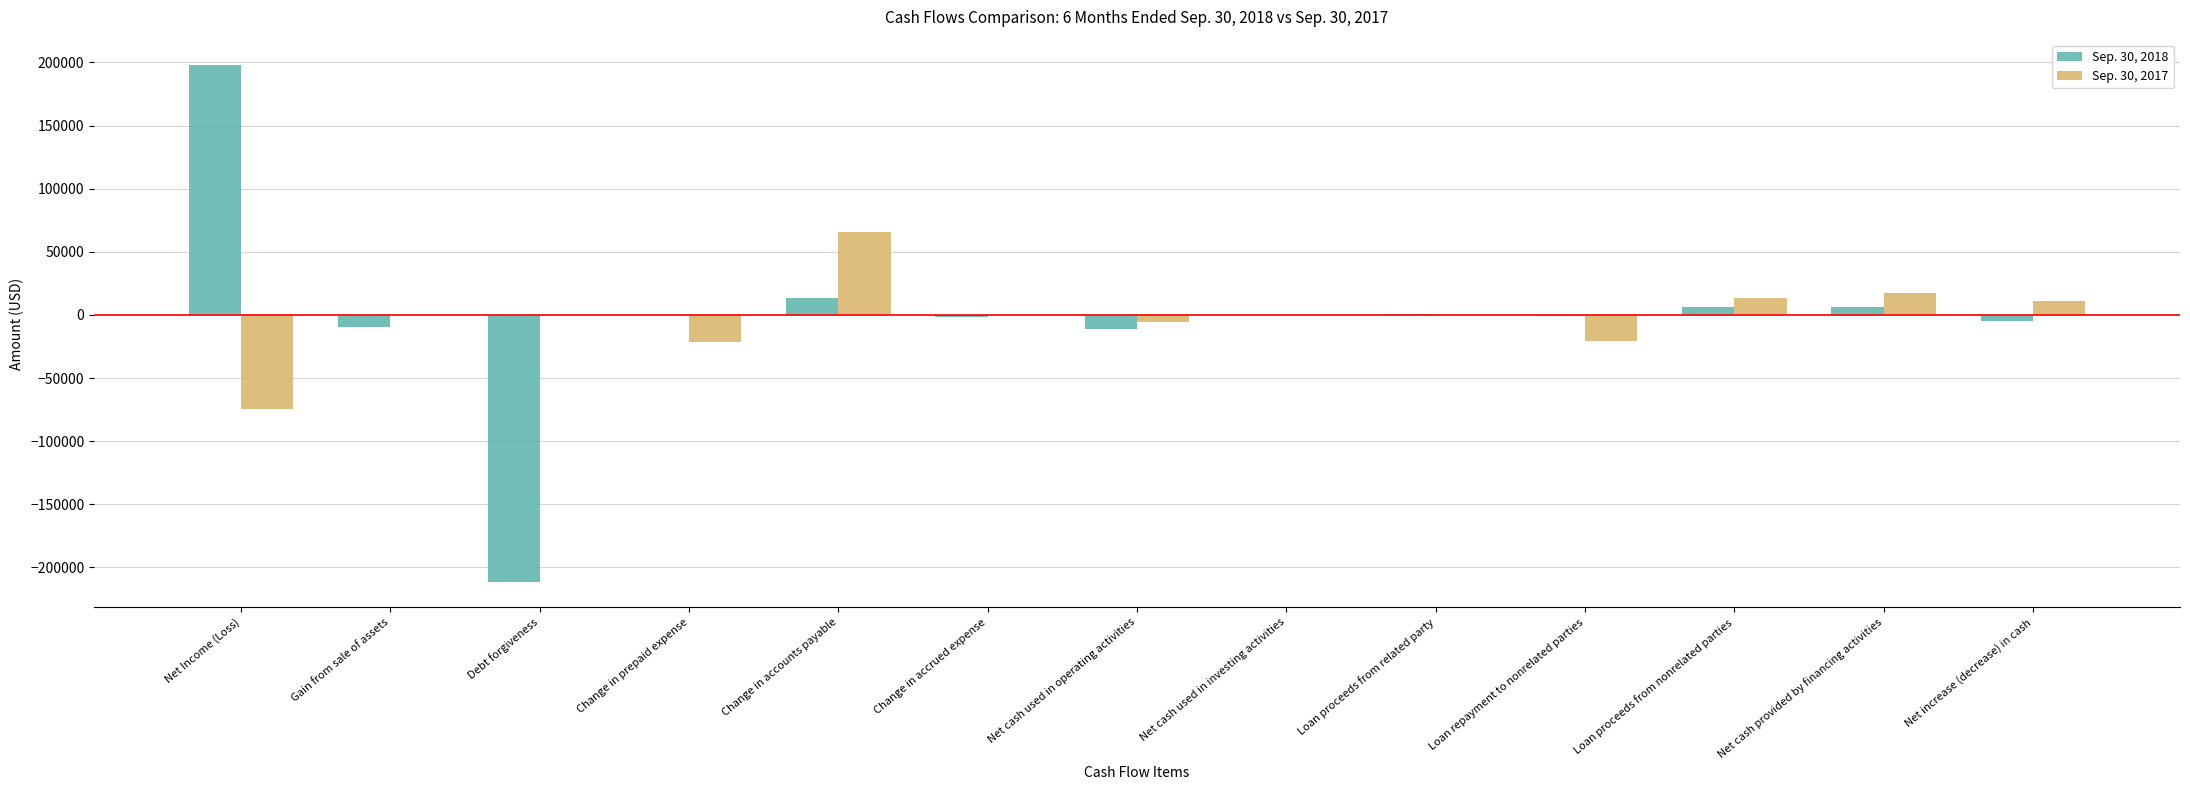

At which category is the sum across all series the highest?

Net Income (Loss)